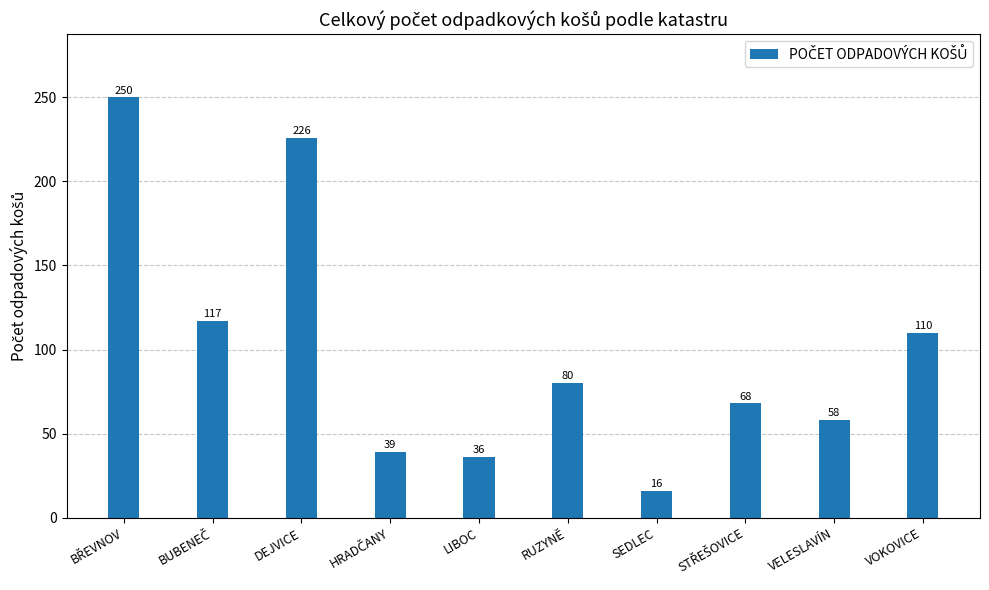

Count the number of data series in this chart.

1